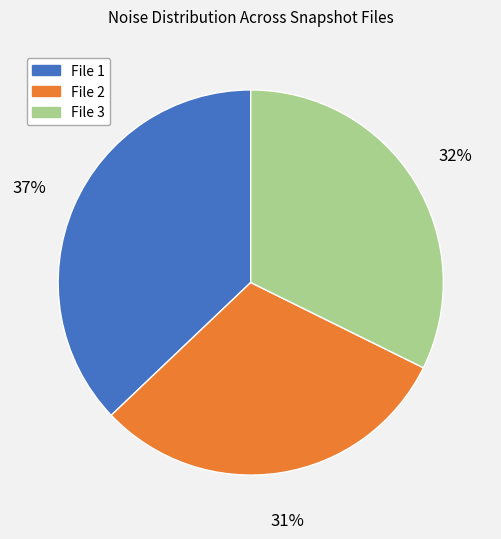

Which category has the biggest portion of the pie?

File 1